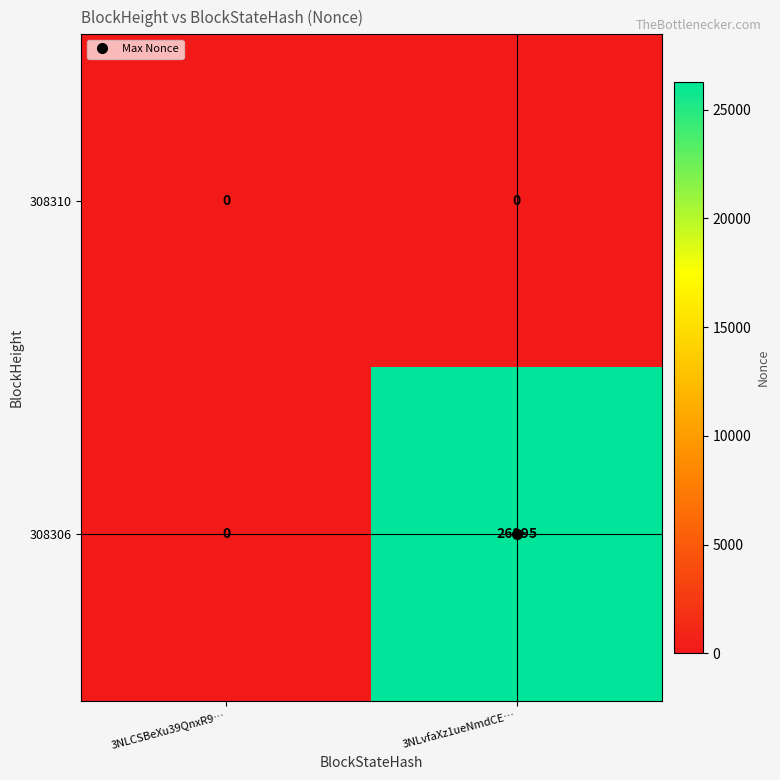

Which series has the widest spread of values?

308306